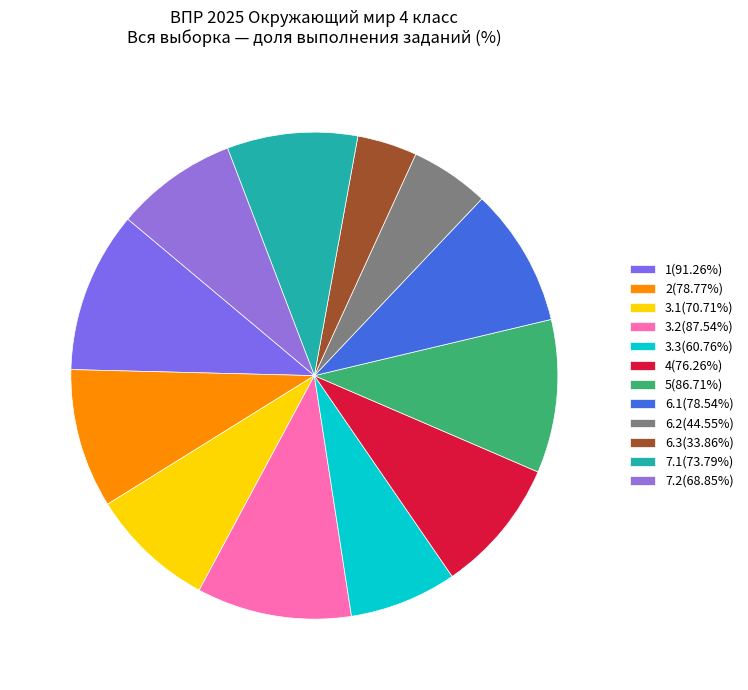

What is the smallest slice in the pie chart?

6.3